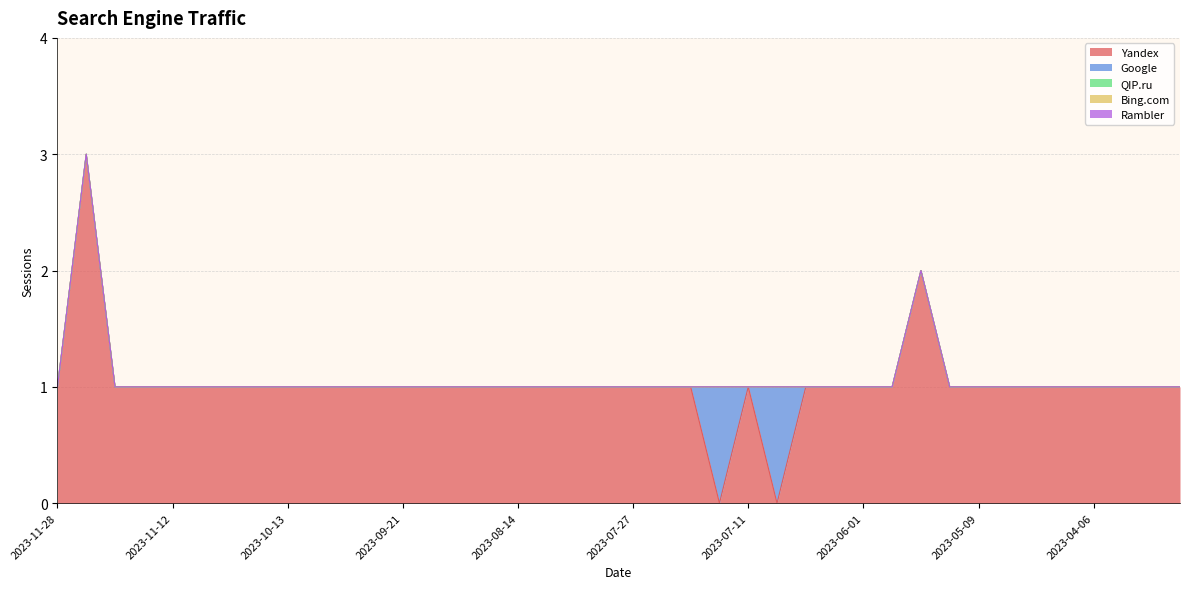

Between 2023-07-28 and 2023-09-07, which is larger?

2023-07-28